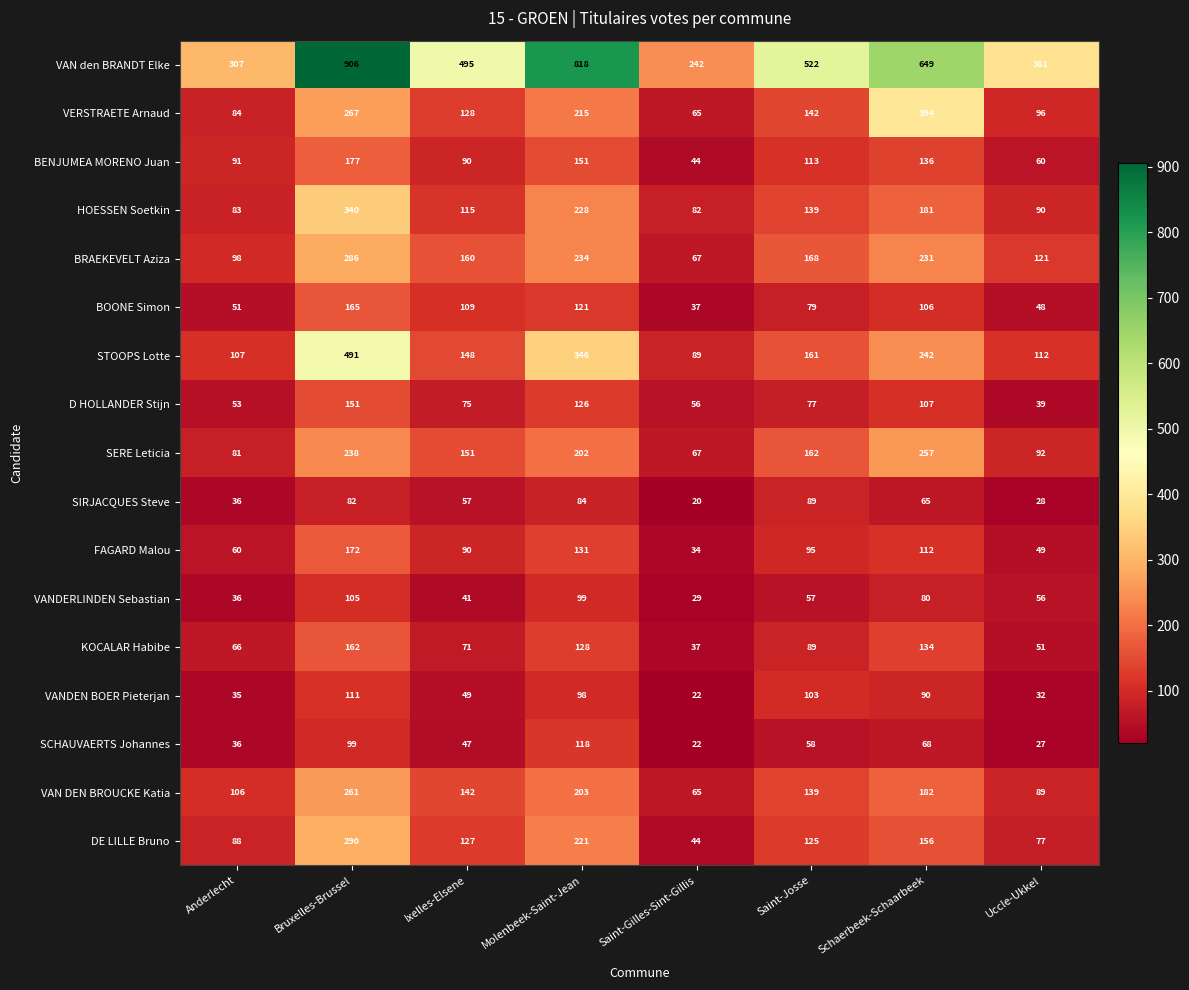

What is the lowest value of the SCHAUVAERTS Johannes series?

22